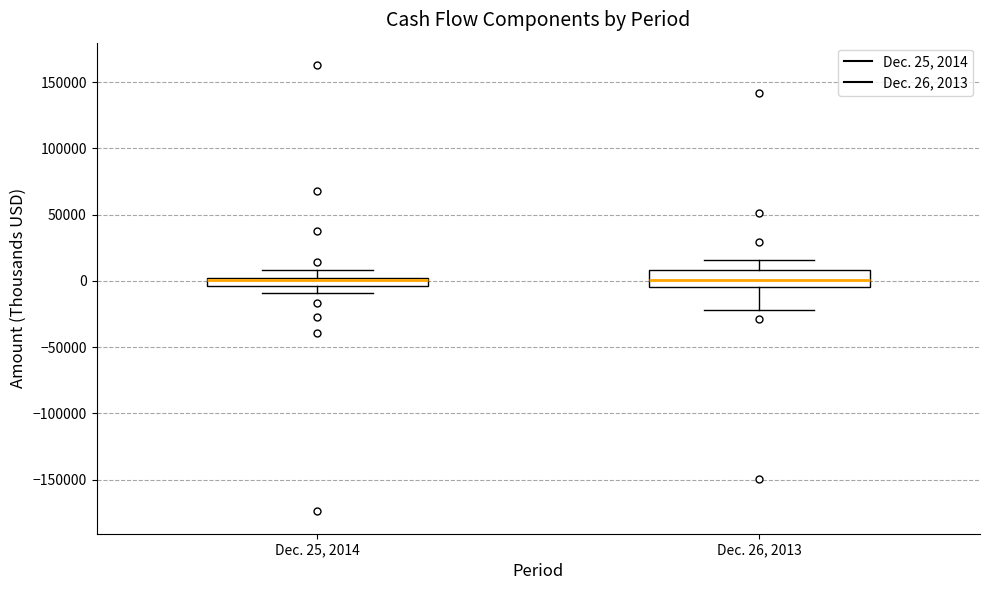

Comparing the boxes themselves (not the whiskers), which one is the tallest?

Dec. 26, 2013